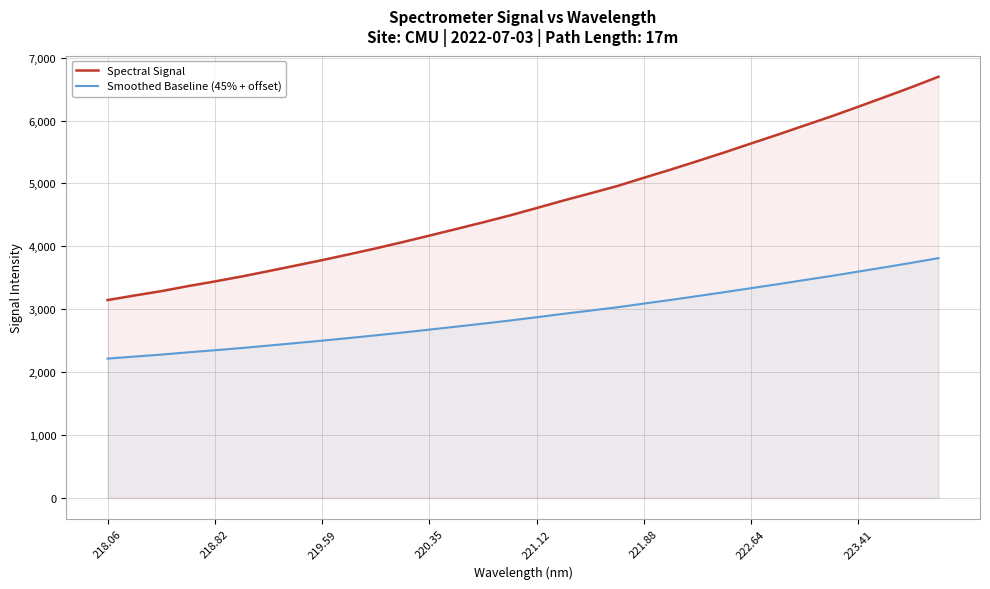

How many lines are shown in the chart?

2